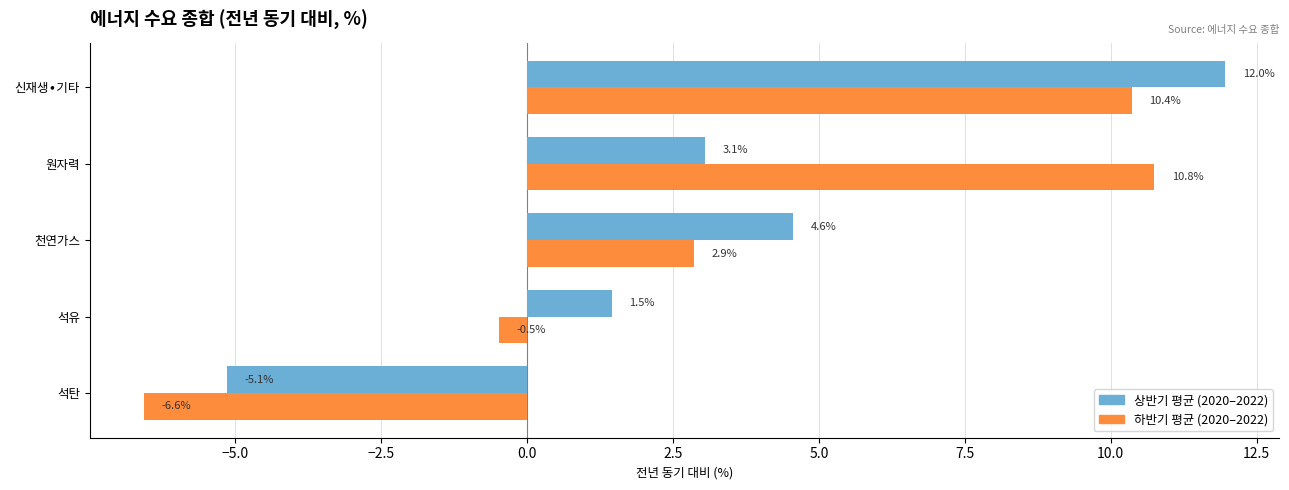

What is the difference between the highest and lowest values at 원자력?

7.7